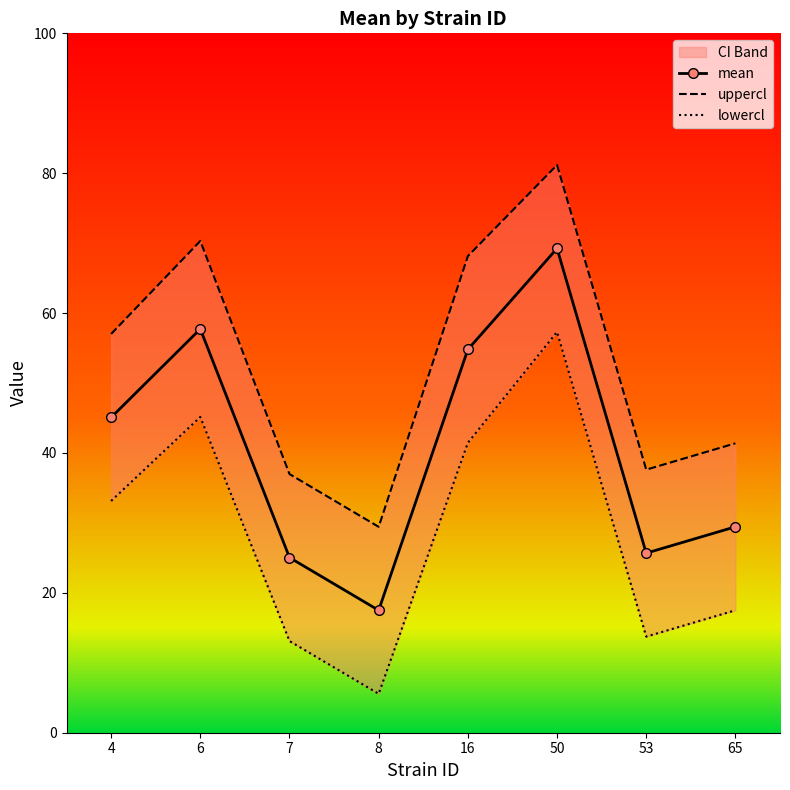

At which label does mean first exceed 45?

4